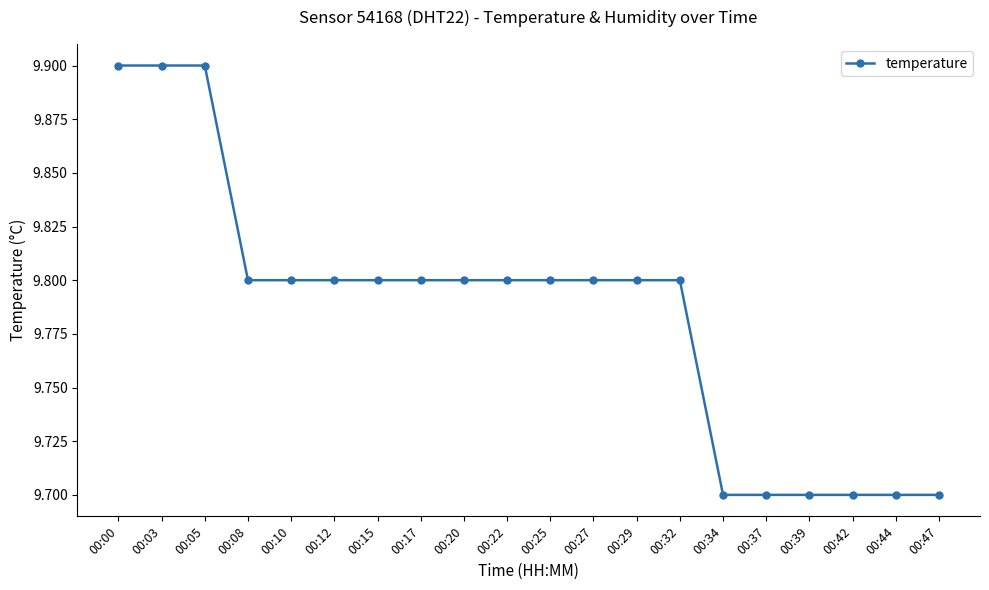

Reading left to right, list all the values displayed in this chart.

00:00=9.9	00:03=9.9	00:05=9.9	00:08=9.8	00:10=9.8	00:12=9.8	00:15=9.8	00:17=9.8	00:20=9.8	00:22=9.8	00:25=9.8	00:27=9.8	00:29=9.8	00:32=9.8	00:34=9.7	00:37=9.7	00:39=9.7	00:42=9.7	00:44=9.7	00:47=9.7